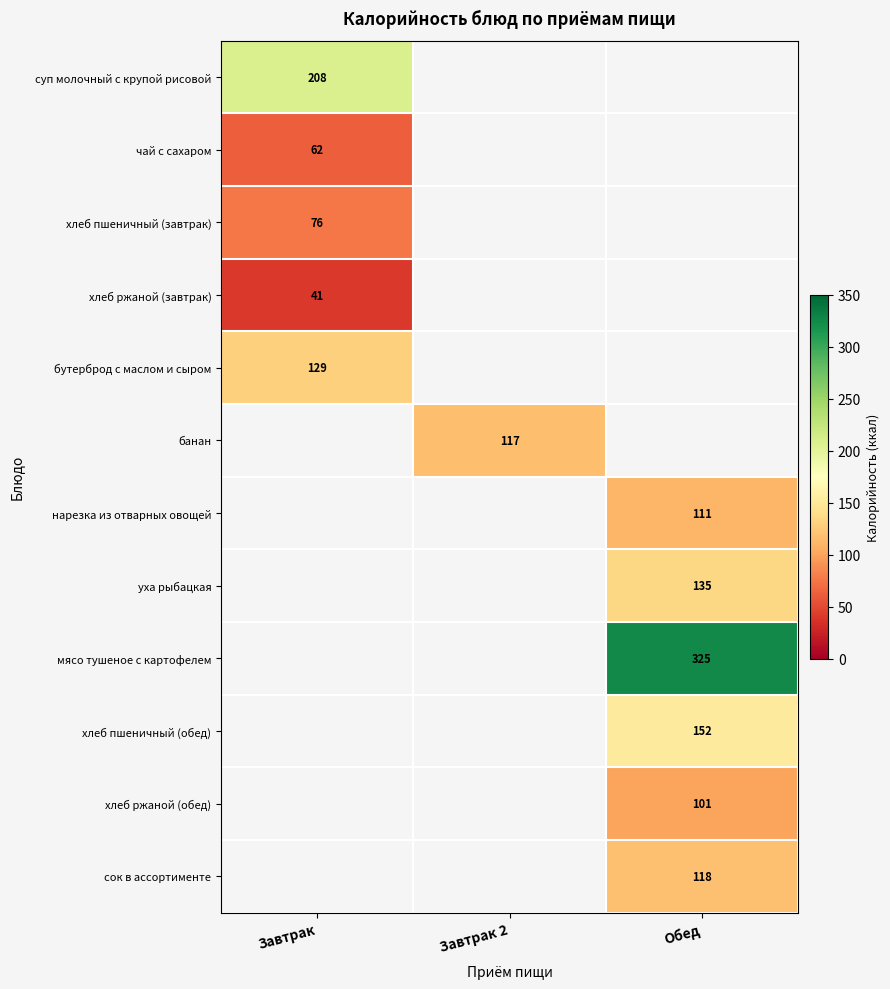

The уха рыбацкая series shows 59 at Обед. True or false?

False